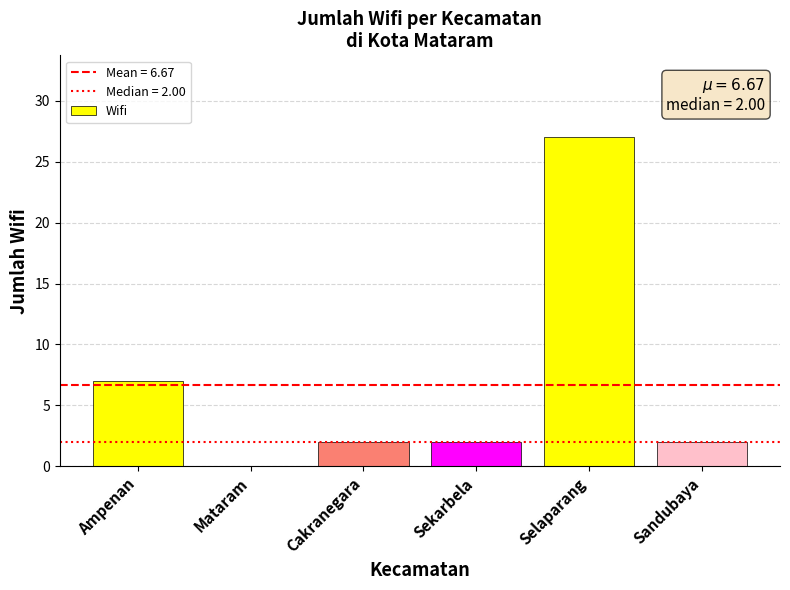

The chart shows a value of 0 at Mataram. True or false?

True